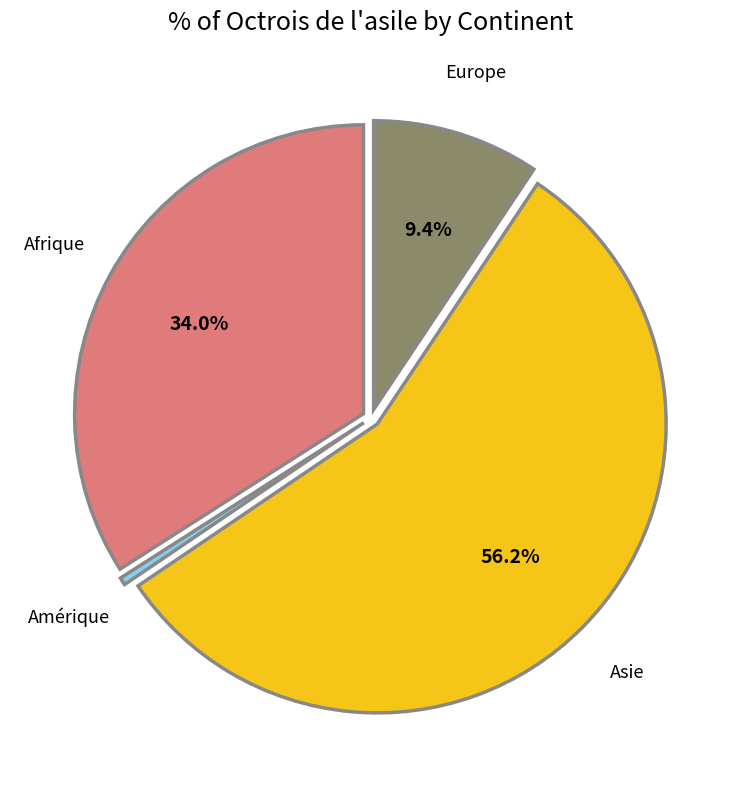

What is the largest slice in the pie chart?

Asie